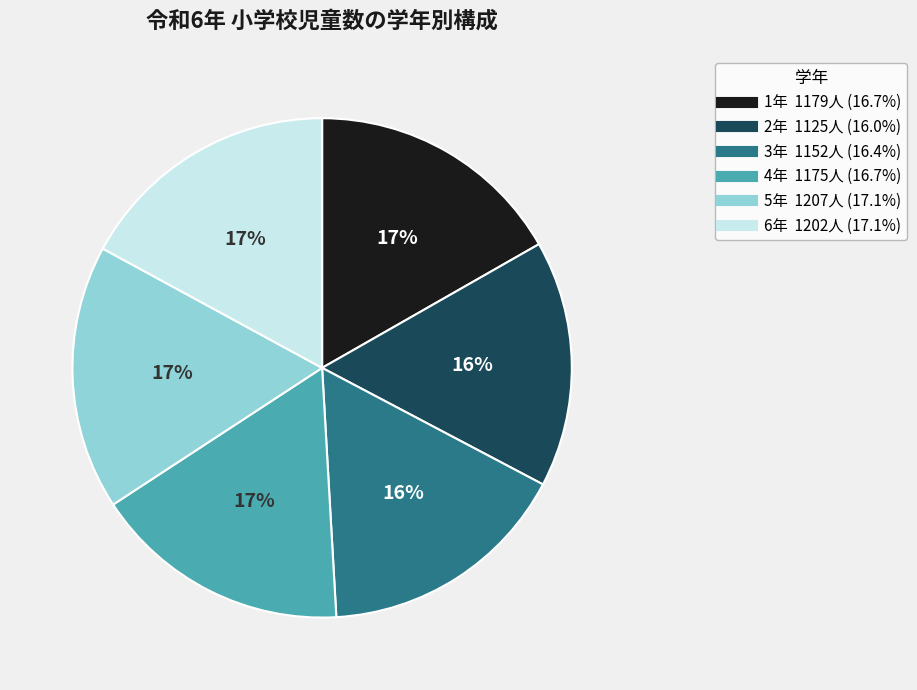

How many slices are in this pie chart?

6